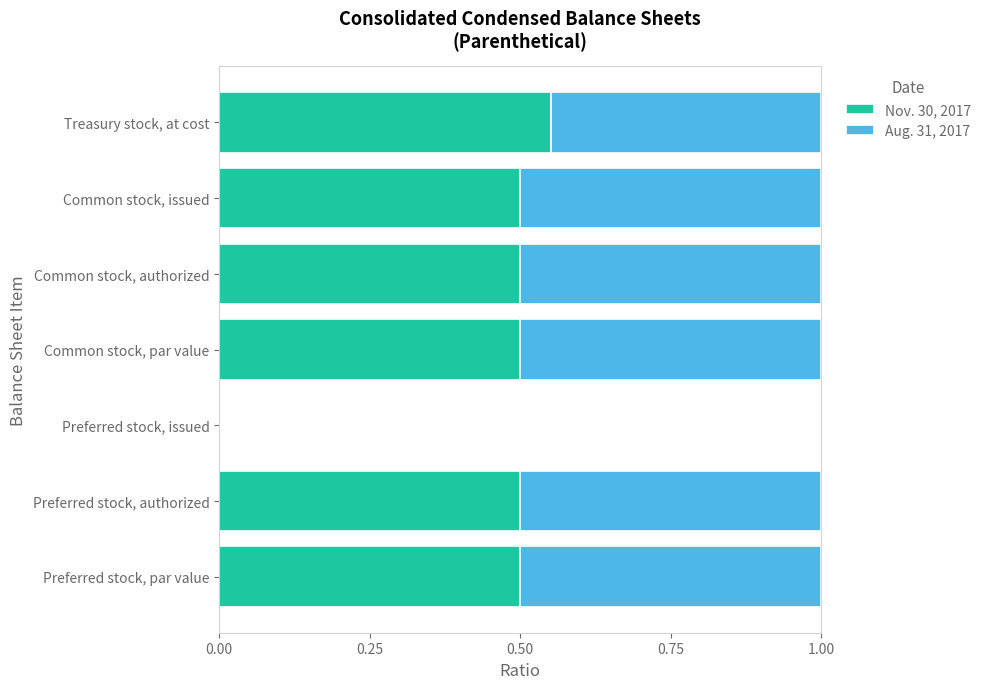

What is the sum of all Nov. 30, 2017 values?

3.1